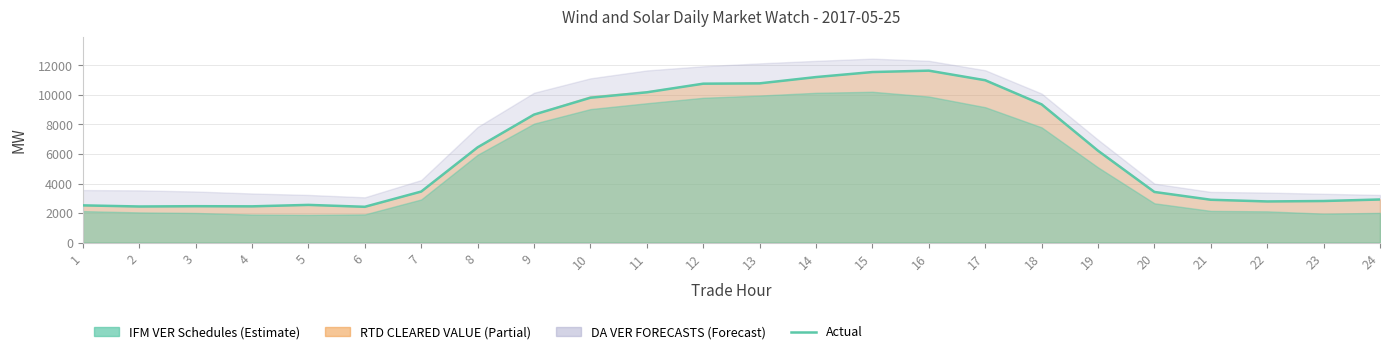

How many points are lower than both their immediate neighbors (excluding endpoints)?

4